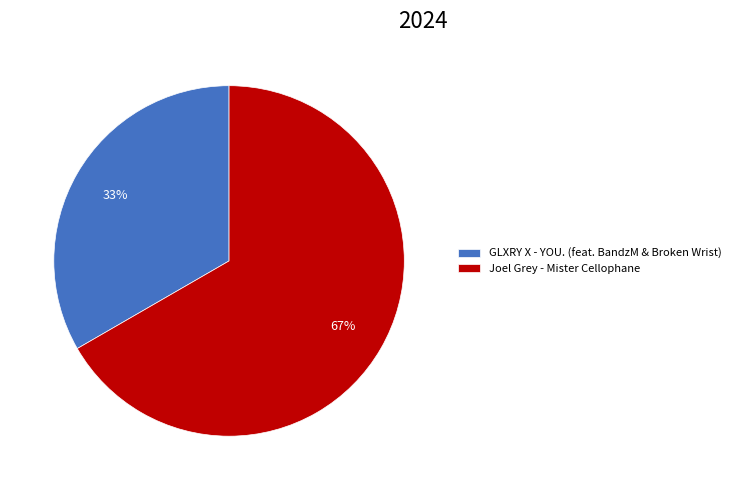

How many segments does this pie chart have?

2